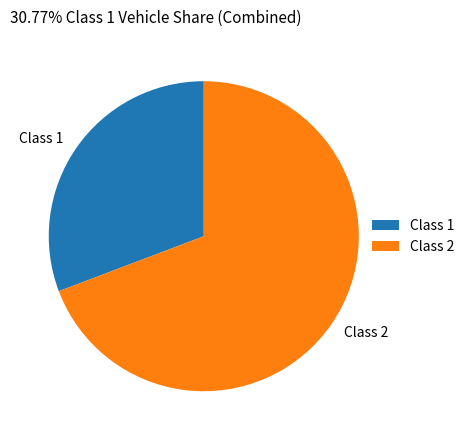

The Class 1 slice represents 31% of the pie. True or false?

True